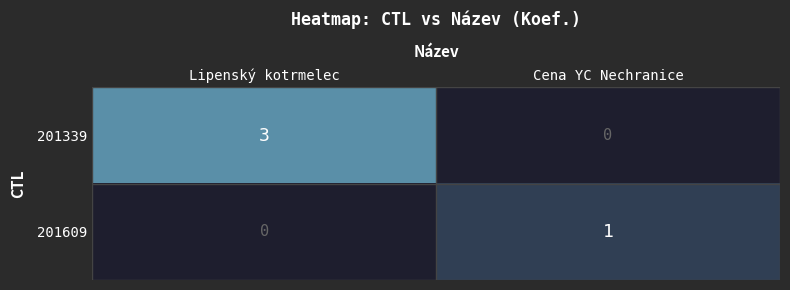

At which label is 201339 closest to 1?

Cena YC Nechranice